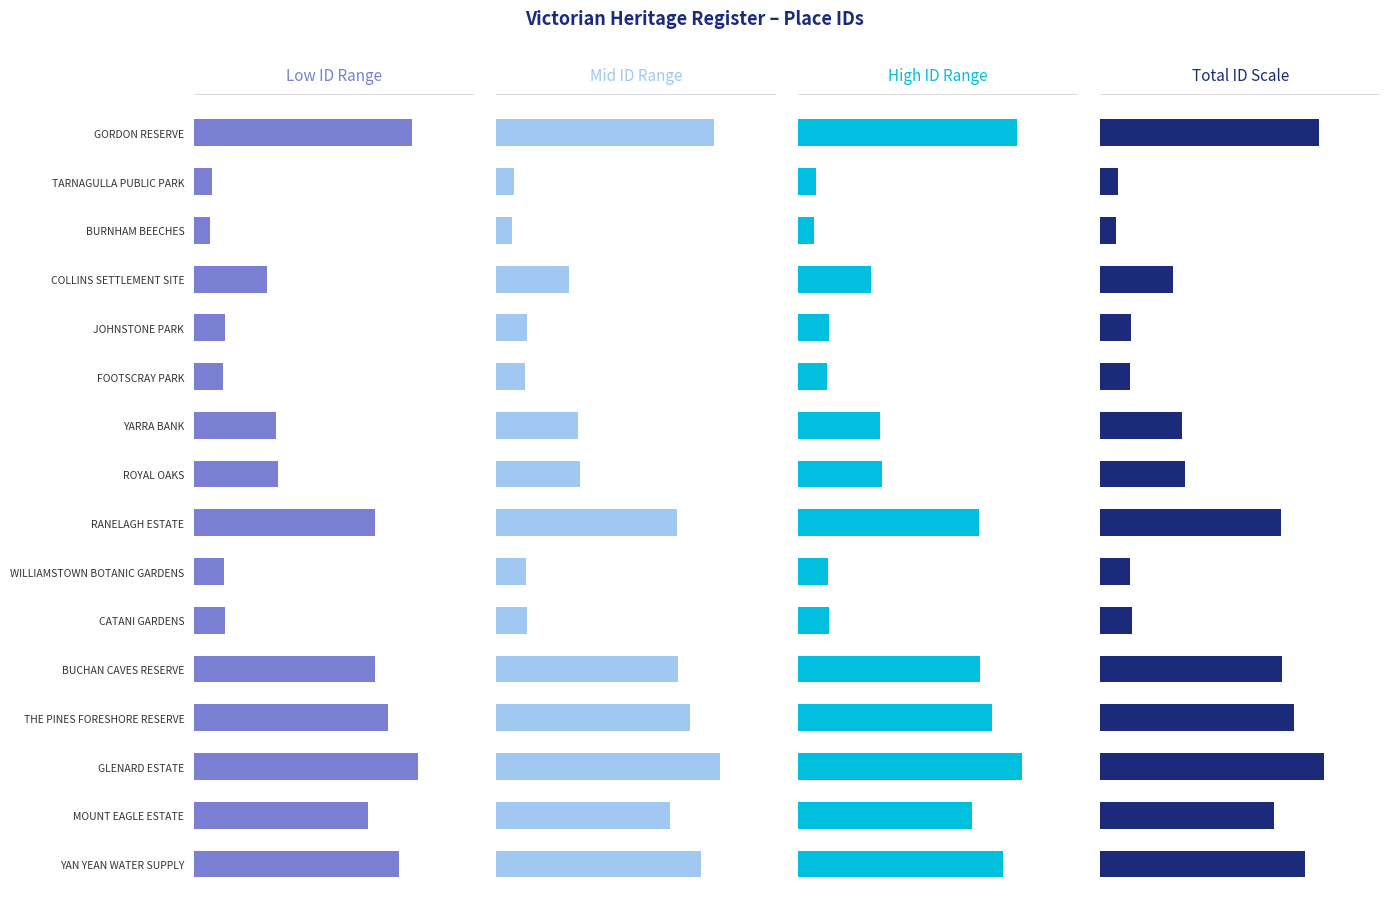

The Mid ID Range series shows 0.1 at RANELAGH ESTATE. True or false?

False